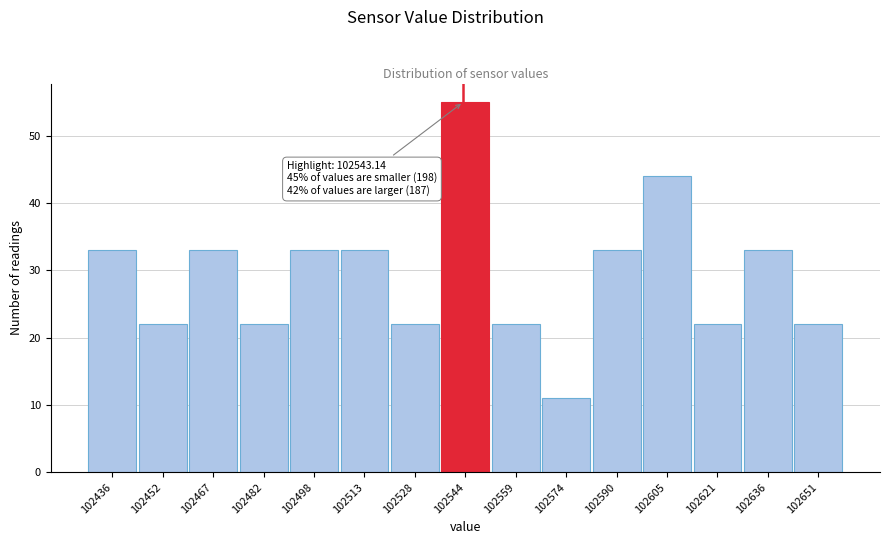

Over which range of the x-axis is the bar tallest?

102536 to 102552